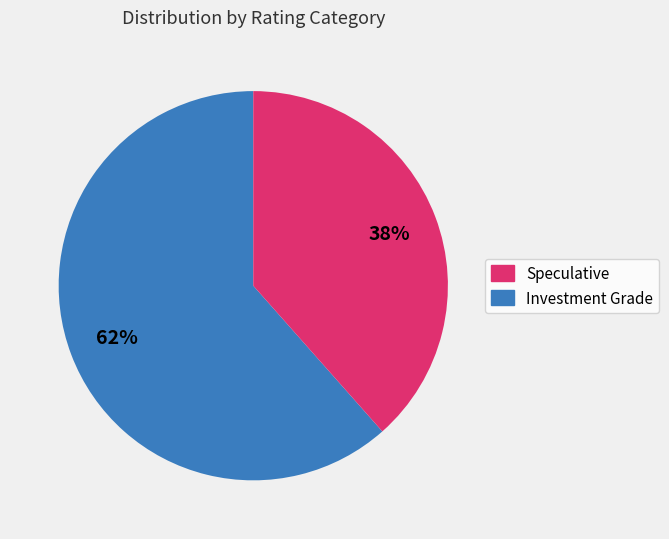

Count the number of slices in the pie.

2